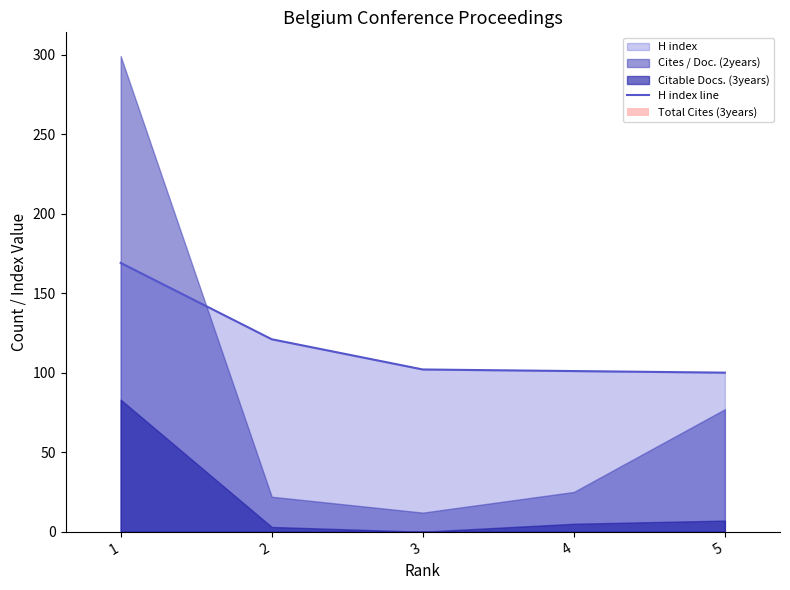

Which series has the largest total across all categories?

H index line